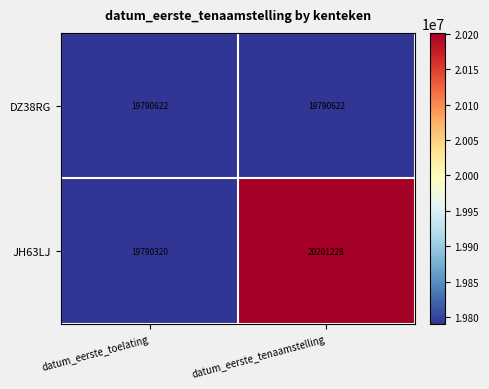

List the series in order of their peak value, highest first.

JH63LJ, DZ38RG